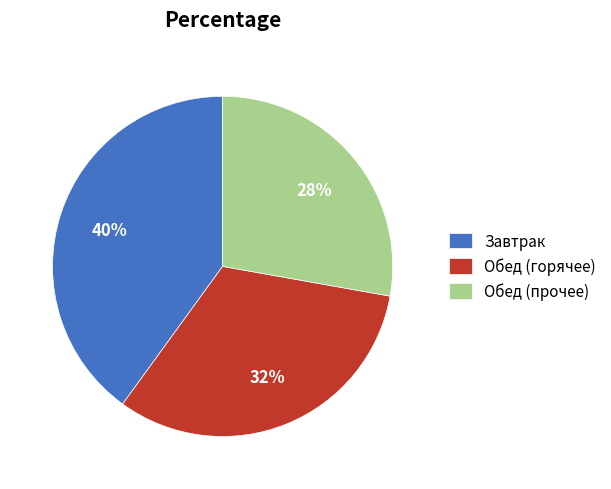

Which category has the smallest portion of the pie?

Обед (прочее)